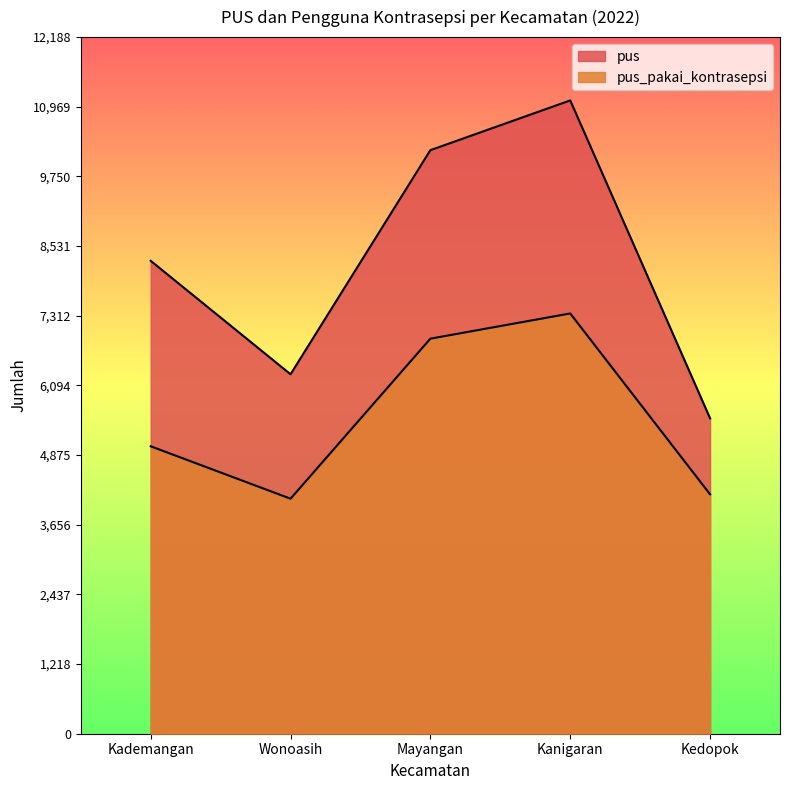

What is the greatest value displayed?

11080